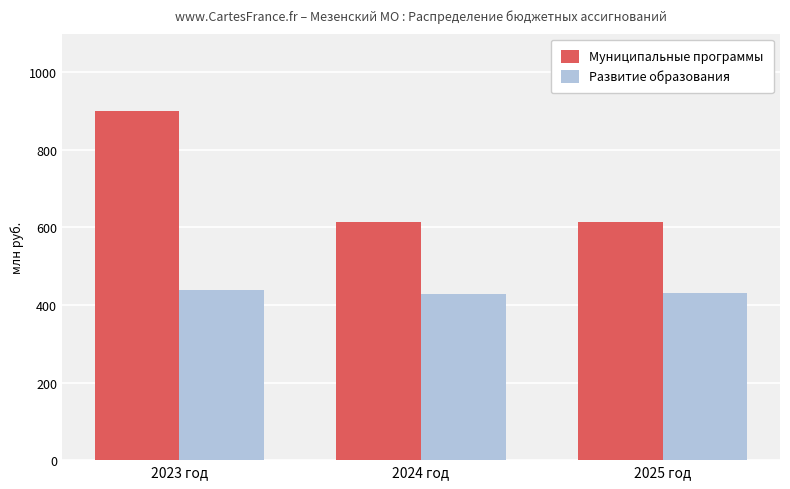

What is the total value across all series at 2023 год?

1339382855.6